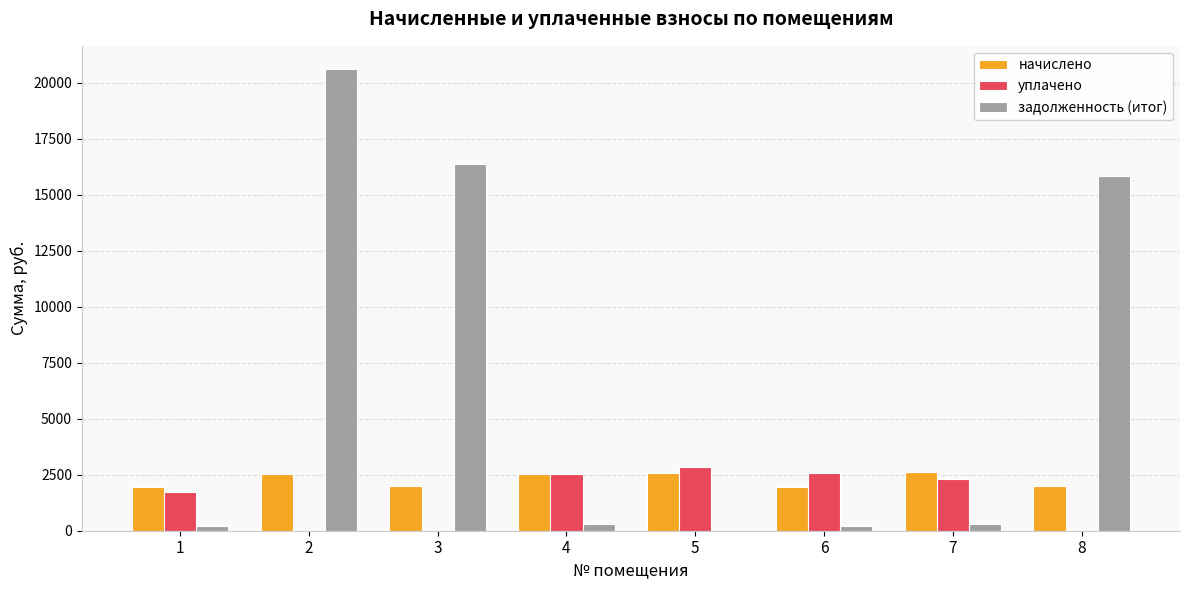

What is the maximum value for уплачено?

2835.1